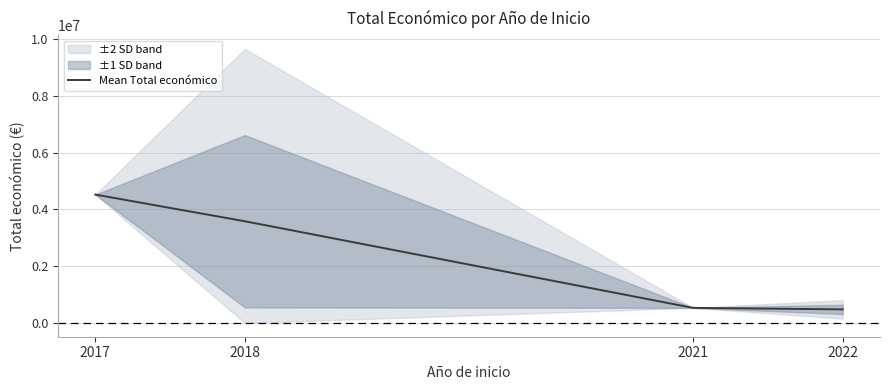

Reading right to left, what are all the values shown in this chart?

479997.0	532579.0	3581933.9	4520649.0